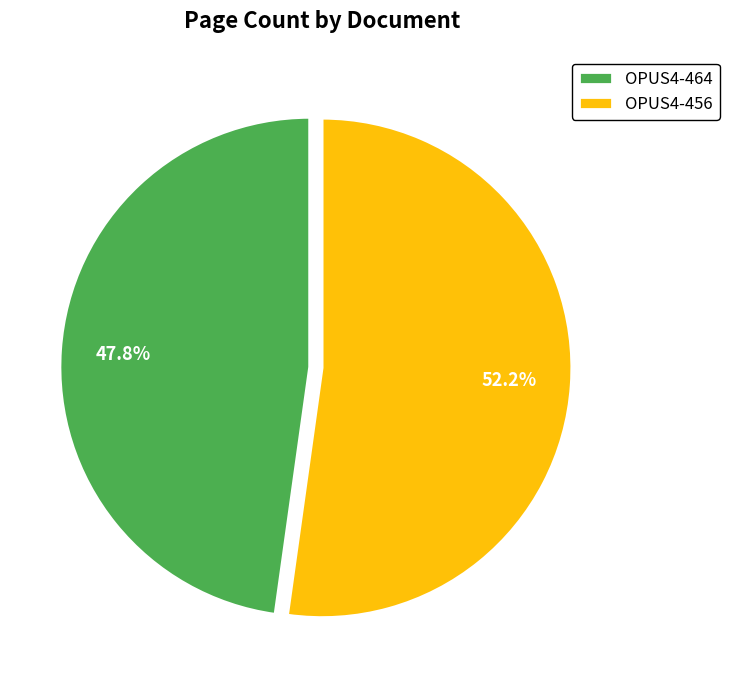

To the nearest percent, what is the combined percentage of OPUS4-464 and OPUS4-456?

100%